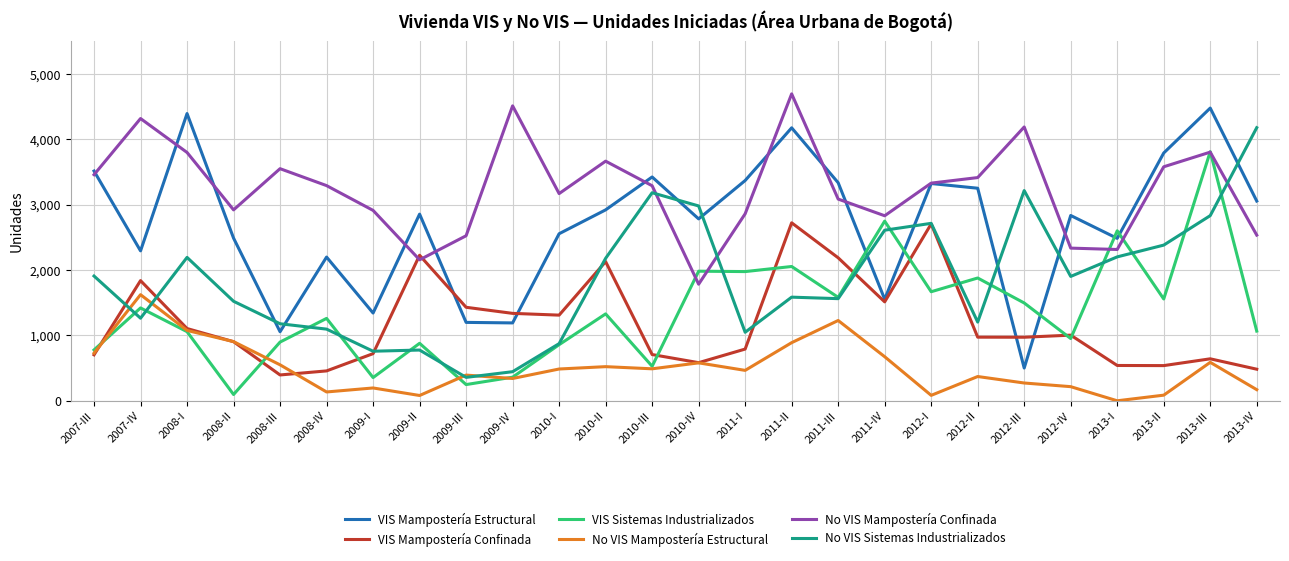

True or false: No VIS Mampostería Confinada has a value of 1411 at 2011-I.

False